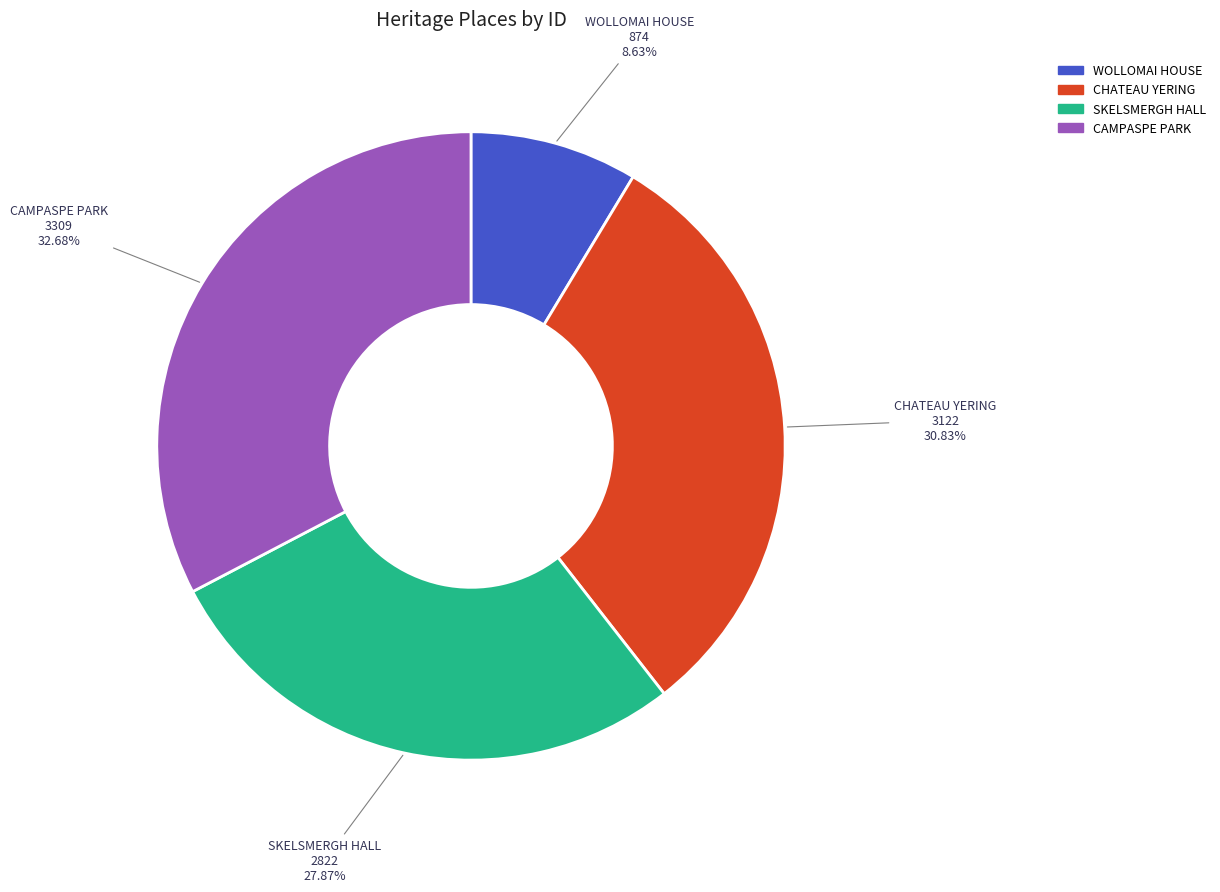

Does SKELSMERGH HALL account for over 50% of the chart?

No